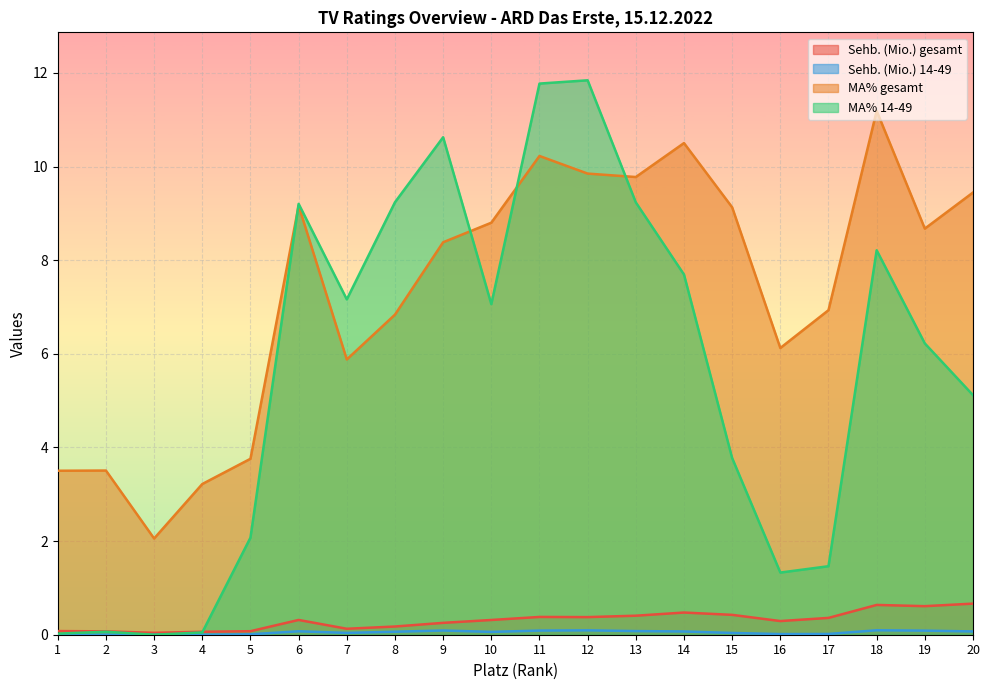

Read the Sehb. (Mio.) gesamt value at 12.

0.4